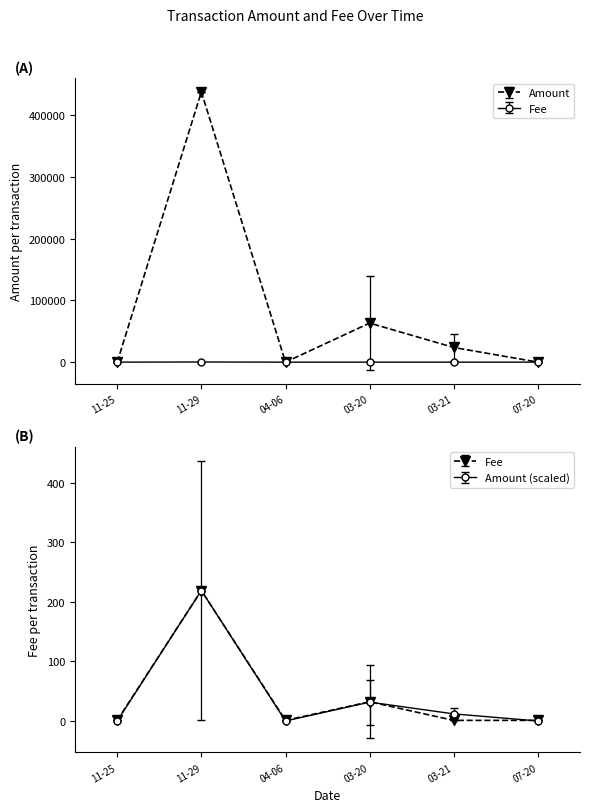

At which category is the sum across all series the highest?

2014-11-29